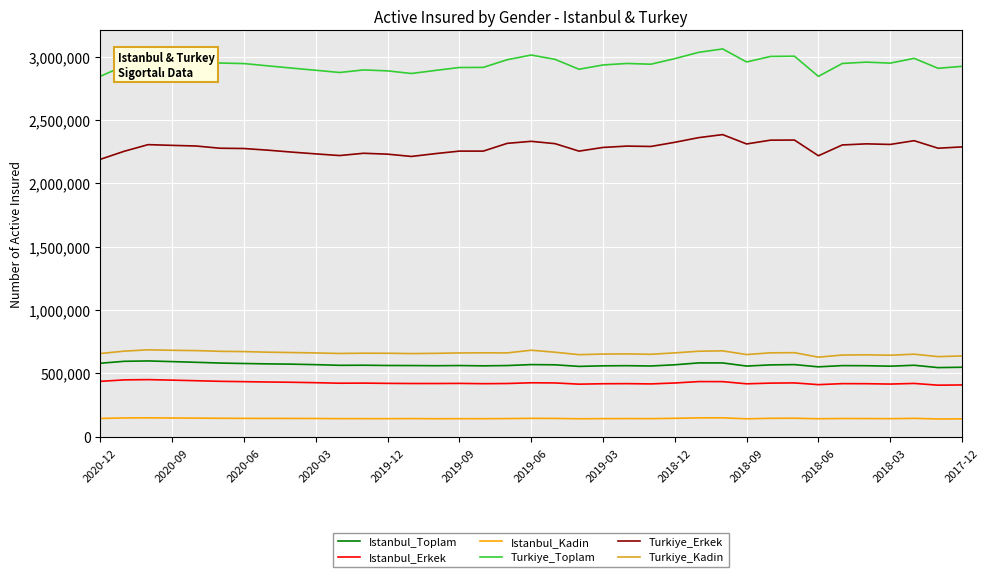

What is the sum of all Istanbul_Toplam values?

20970428